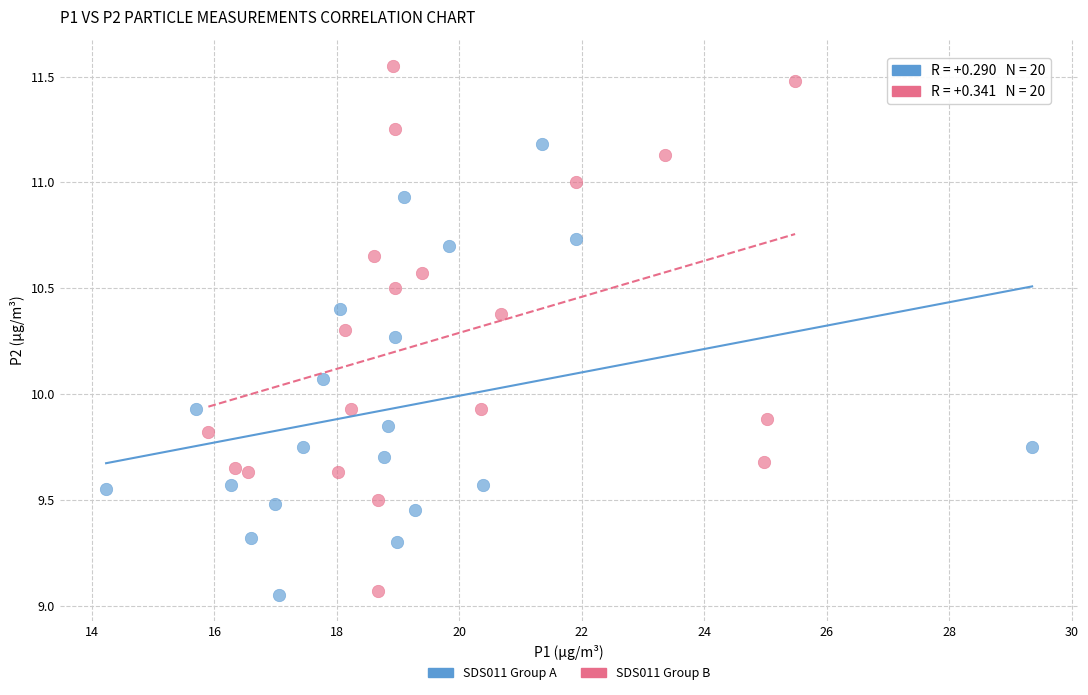

Which series contains the highest Y value?

SDS011 Group B